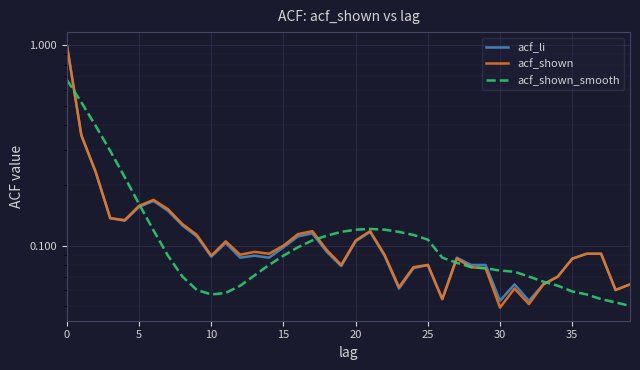

Between 17 and 26, which is larger?

17